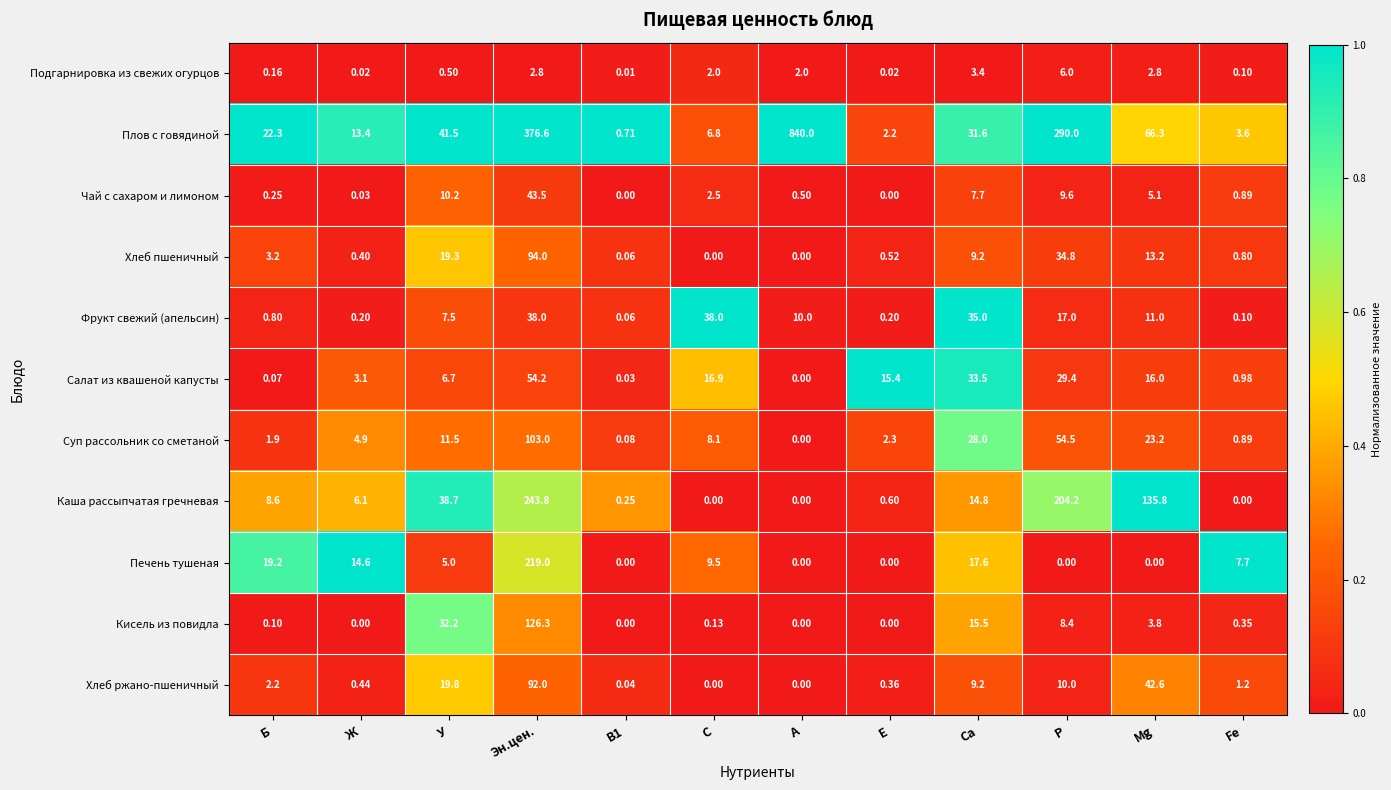

Rank the series by their maximum value, from lowest to highest.

Подгарнировка из свежих огурцов, Фрукт свежий (апельсин), Чай с сахаром и лимоном, Салат из квашеной капусты, Хлеб ржано-пшеничный, Хлеб пшеничный, Суп рассольник со сметаной, Кисель из повидла, Печень тушеная, Каша рассыпчатая гречневая, Плов с говядиной